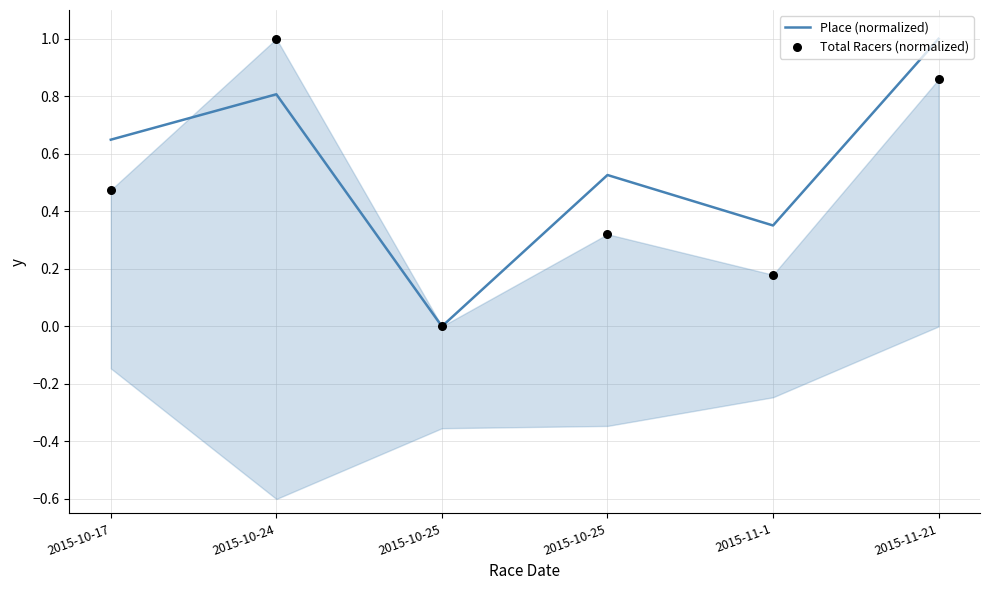

Which series has the widest spread of Y values?

Place (normalized)